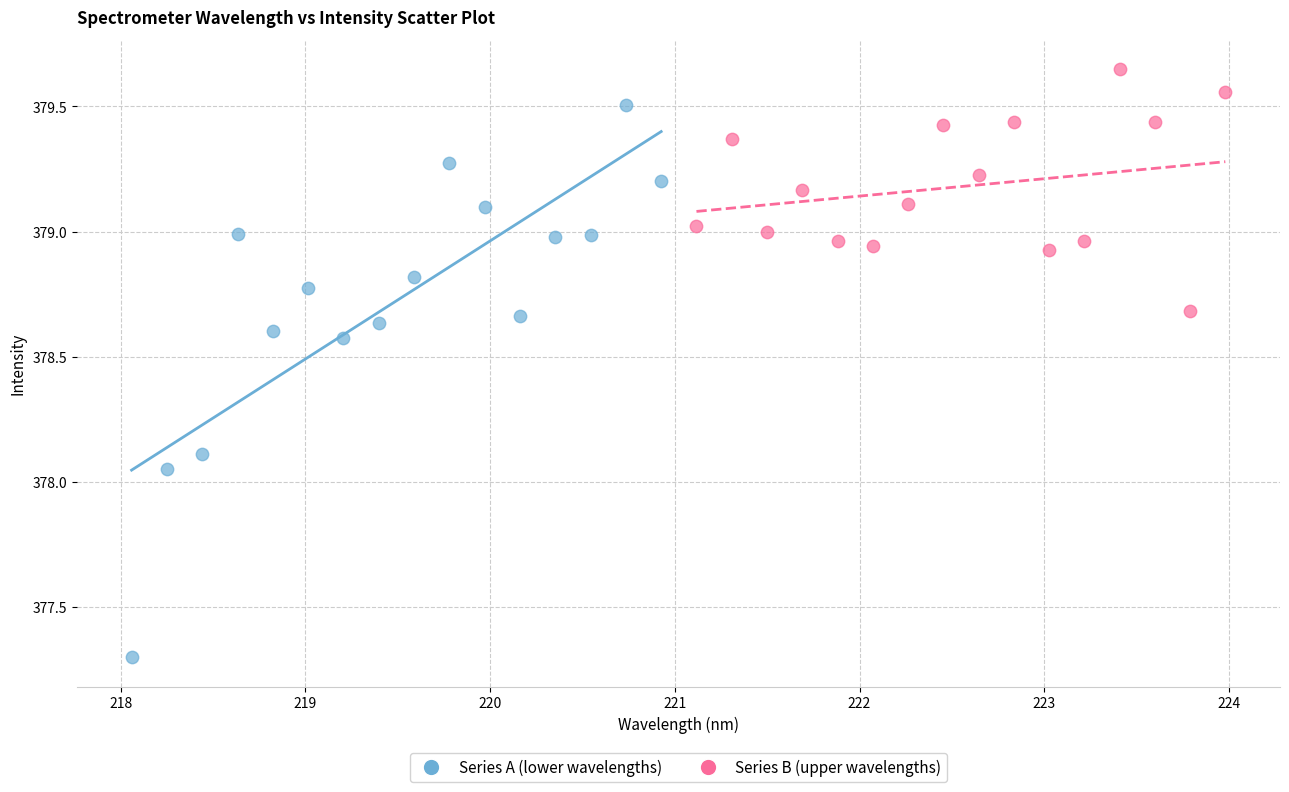

Which series has the widest spread of Y values?

Series A (lower wavelengths)